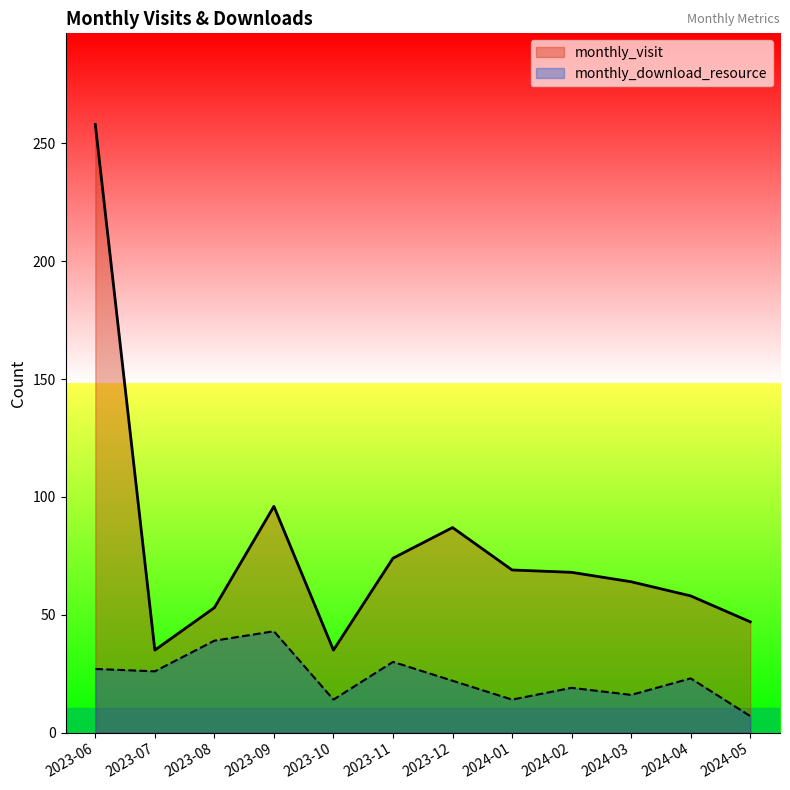

The monthly_download_resource series shows 11 at 2023-07. True or false?

False